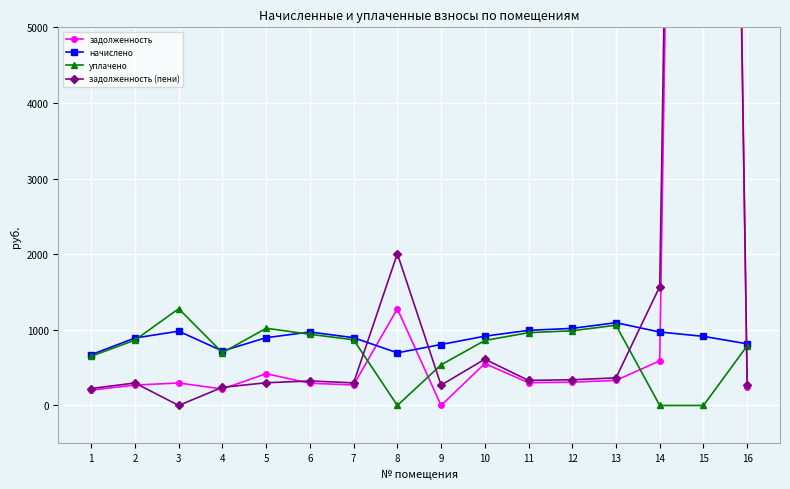

What is the total value across all series at 6?

2529.6